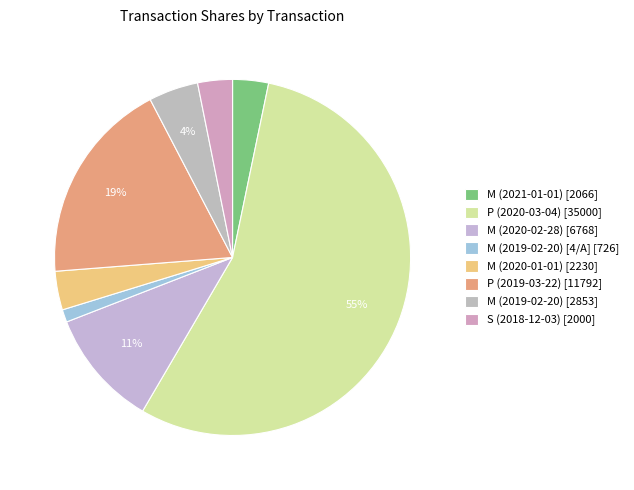

Count the number of slices in the pie.

8